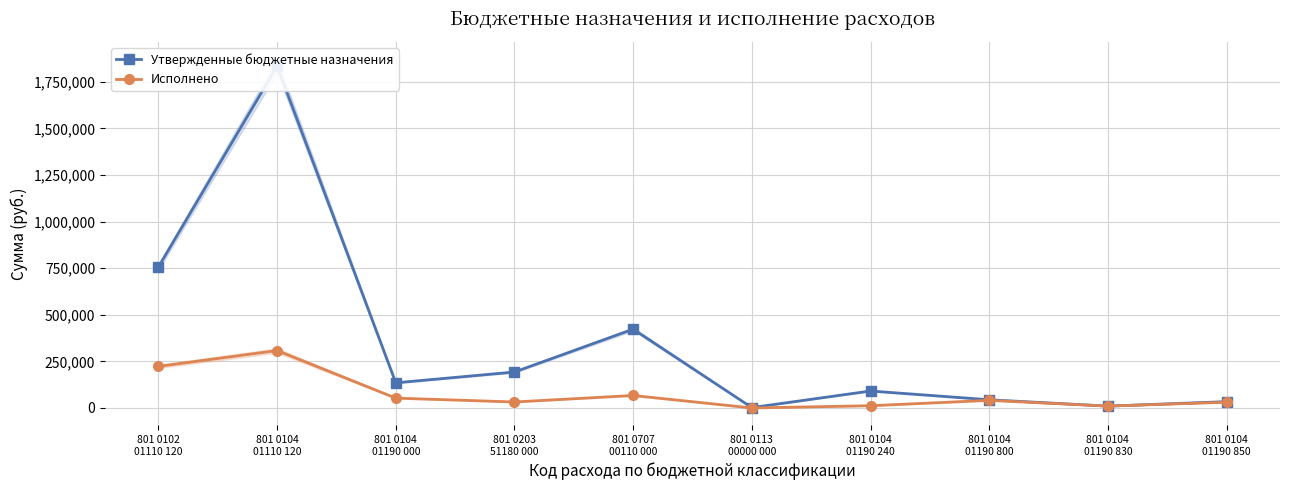

What is the value of the Утвержденные бюджетные назначения point at the 3rd from the left?

135000.0